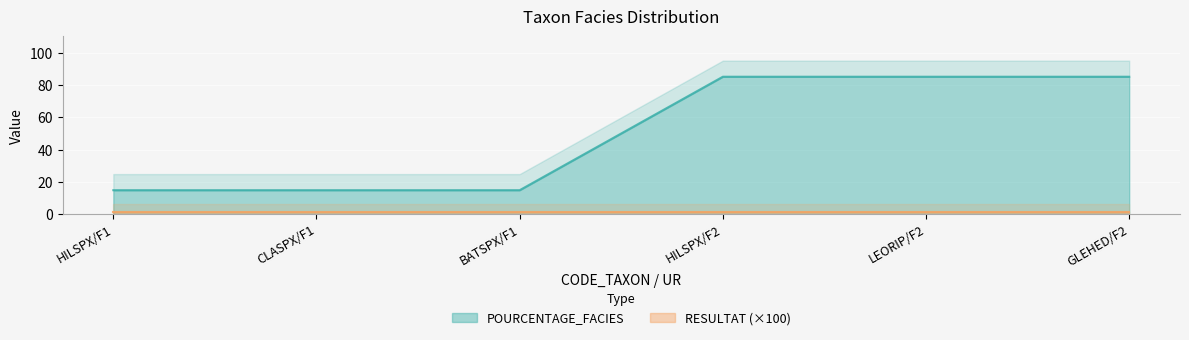

Where does the data first go above 85?

HILSPX/F2